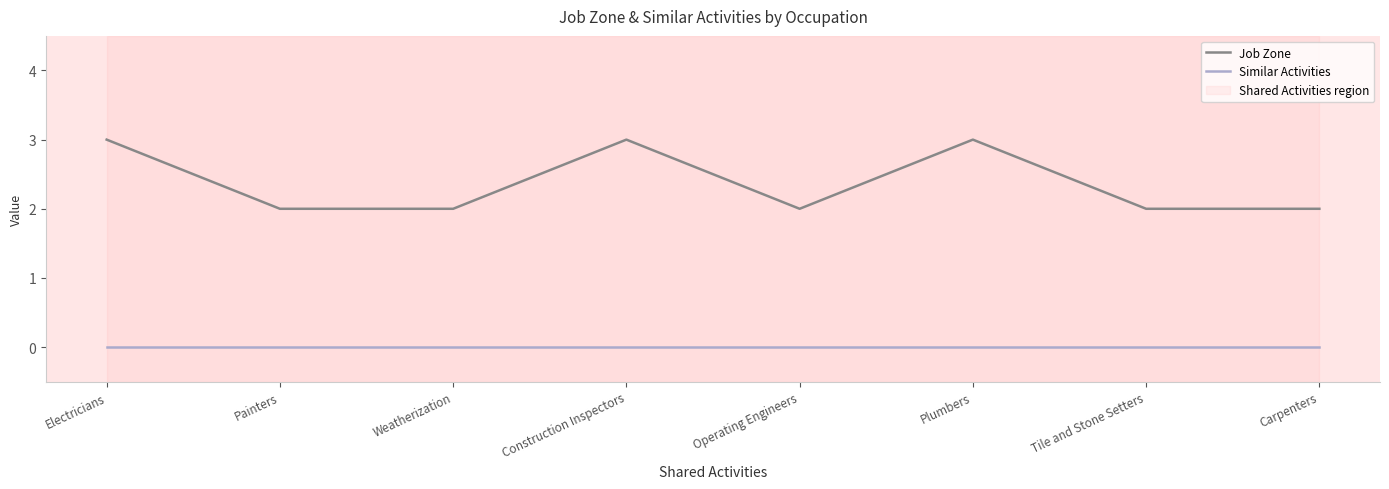

What is the label of the 4th point from the right?

Operating Engineers